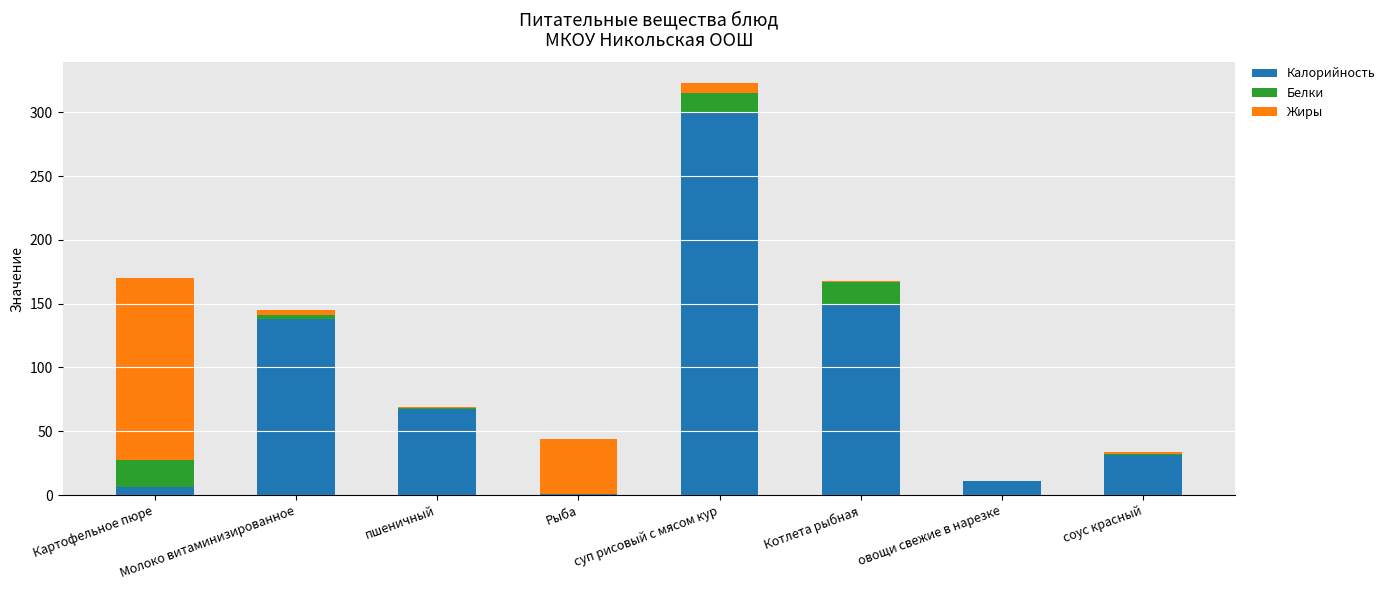

At which category is the sum across all series the highest?

суп рисовый с мясом кур